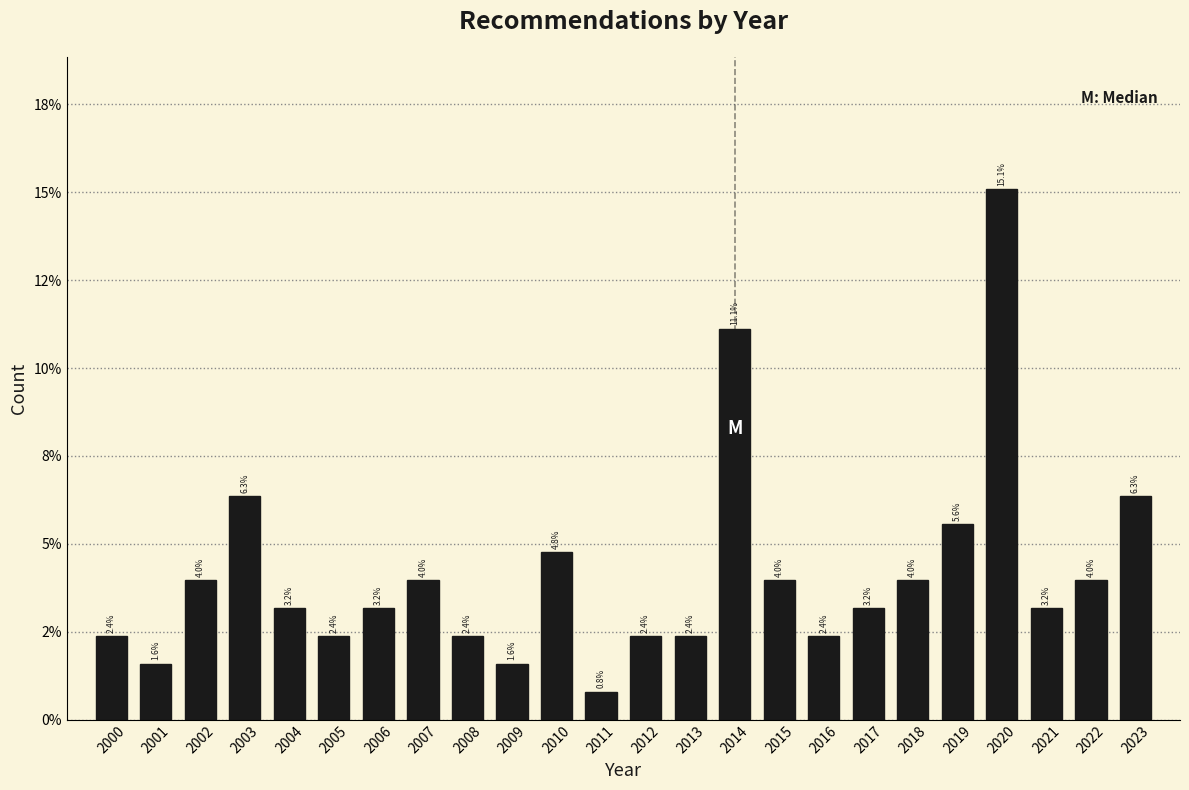

Does the chart contain any negative values?

No